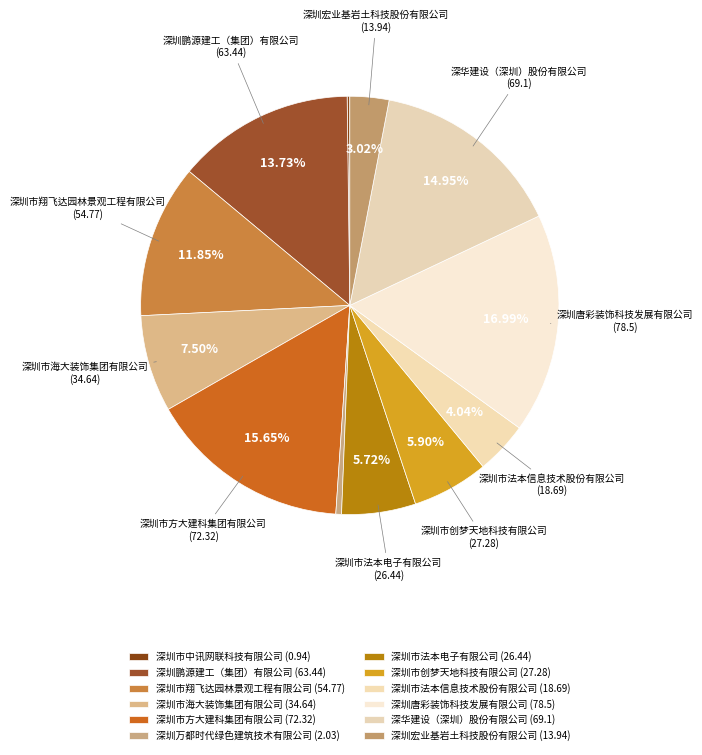

Rank the categories by value from lowest to highest.

深圳市中讯网联科技有限公司, 深圳万都时代绿色建筑技术有限公司, 深圳宏业基岩土科技股份有限公司, 深圳市法本信息技术股份有限公司, 深圳市法本电子有限公司, 深圳市创梦天地科技有限公司, 深圳市海大装饰集团有限公司, 深圳市翔飞达园林景观工程有限公司, 深圳鹏源建工（集团）有限公司, 深华建设（深圳）股份有限公司, 深圳市方大建科集团有限公司, 深圳唐彩装饰科技发展有限公司